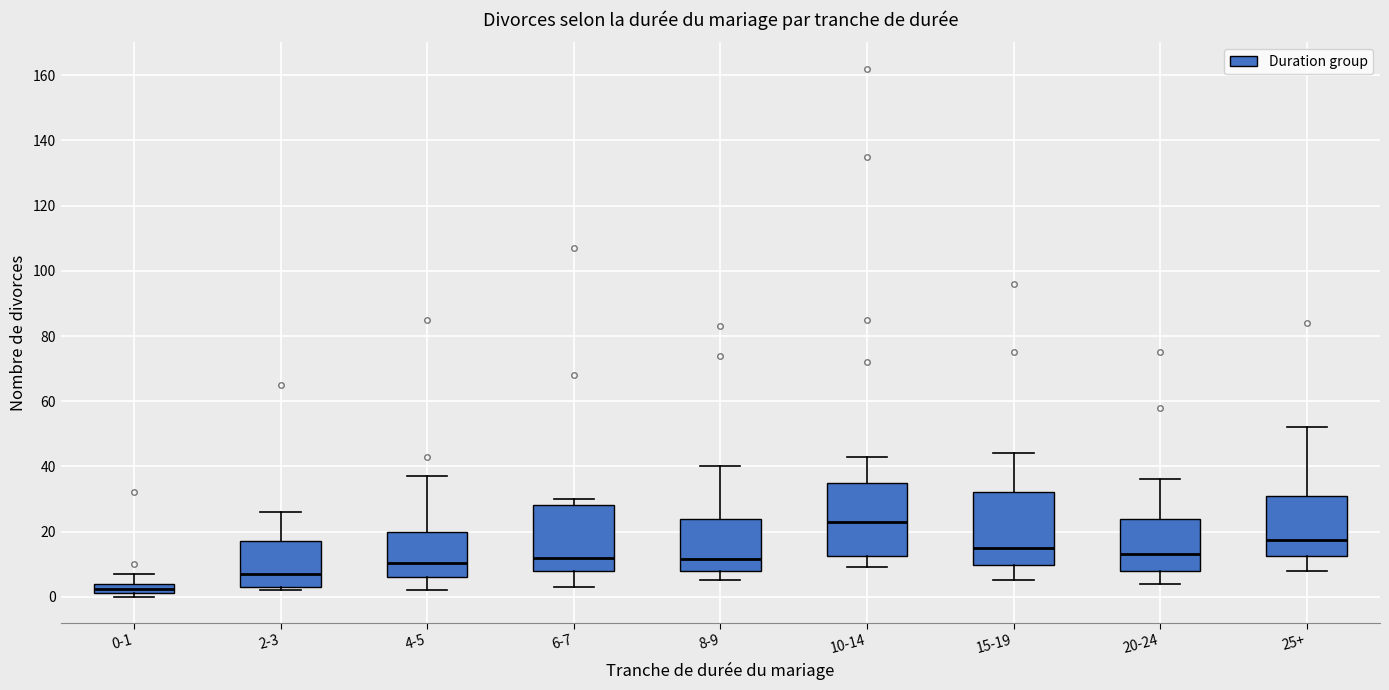

Where is the lower edge of the box for 20-24 on the y-axis? The values are not printed on the chart, so give them approximately, as read against the axis.

8